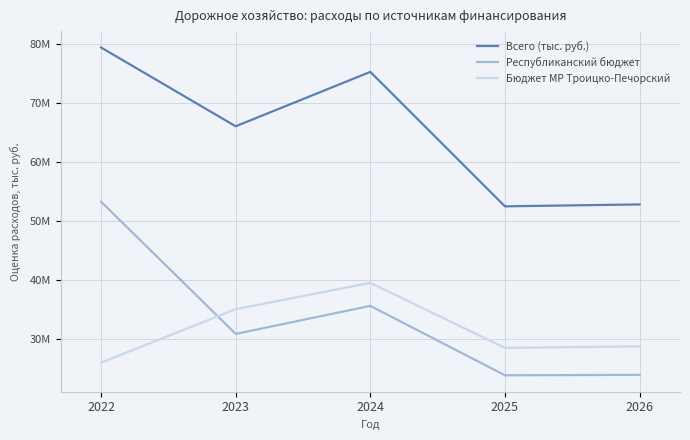

Which series has the widest spread of values?

Республиканский бюджет